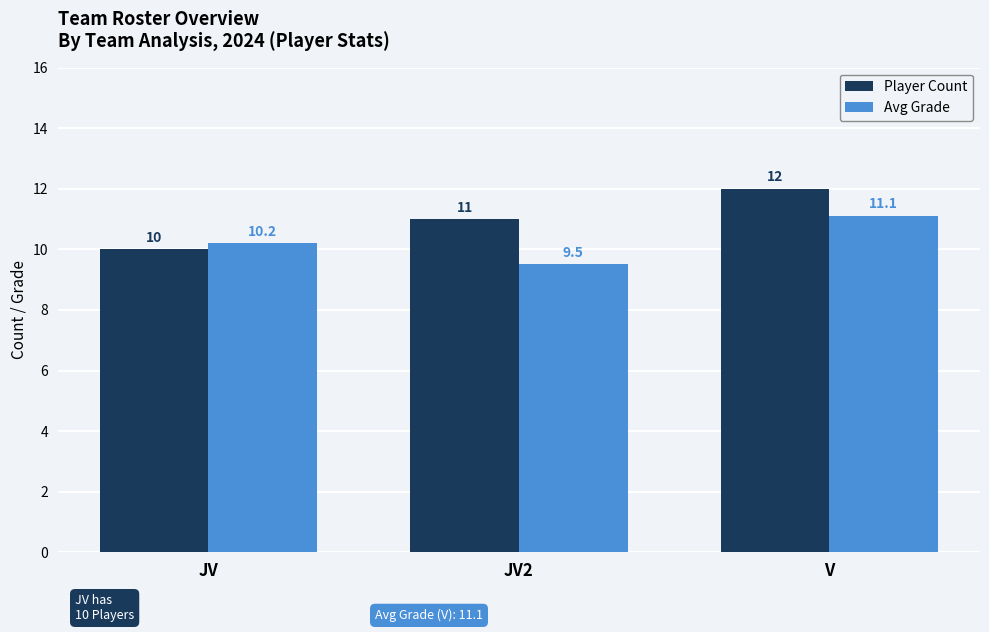

At which label does Avg Grade first exceed 10?

JV